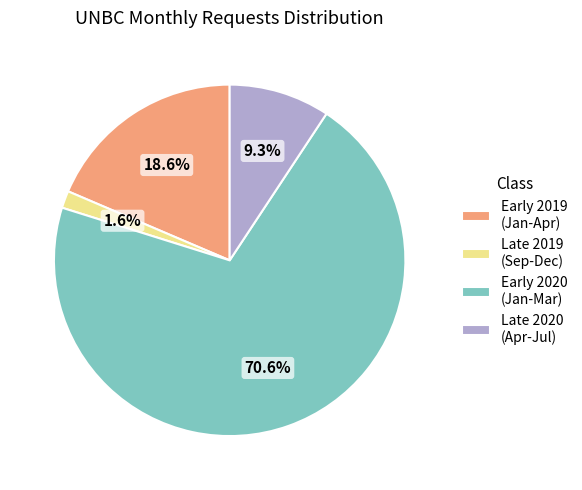

Which has a higher value, Late 2020 (Apr-Jul) or Late 2019 (Sep-Dec)?

Late 2020 (Apr-Jul)